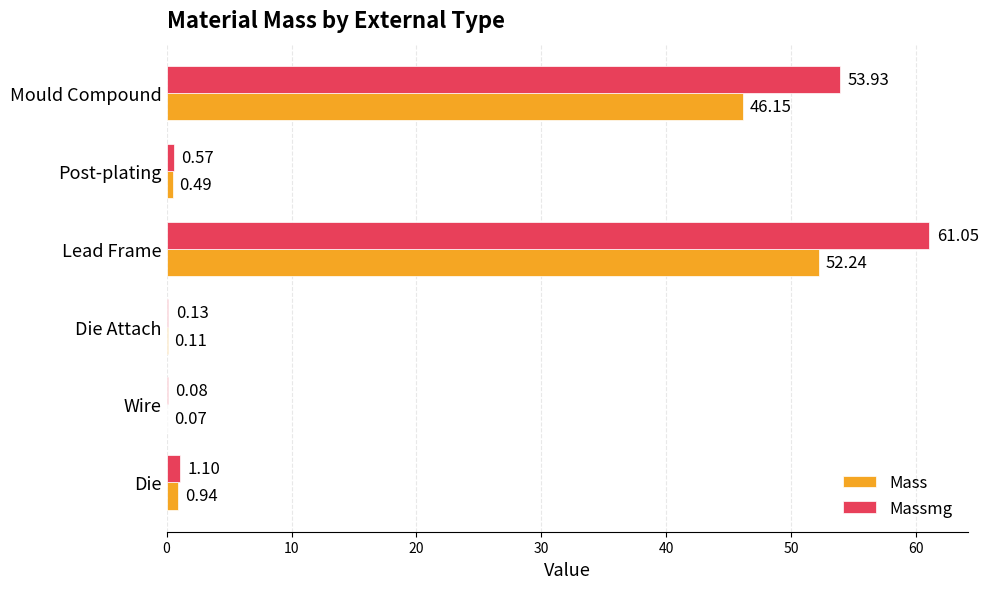

Which series changed the most between Die and Wire?

Massmg